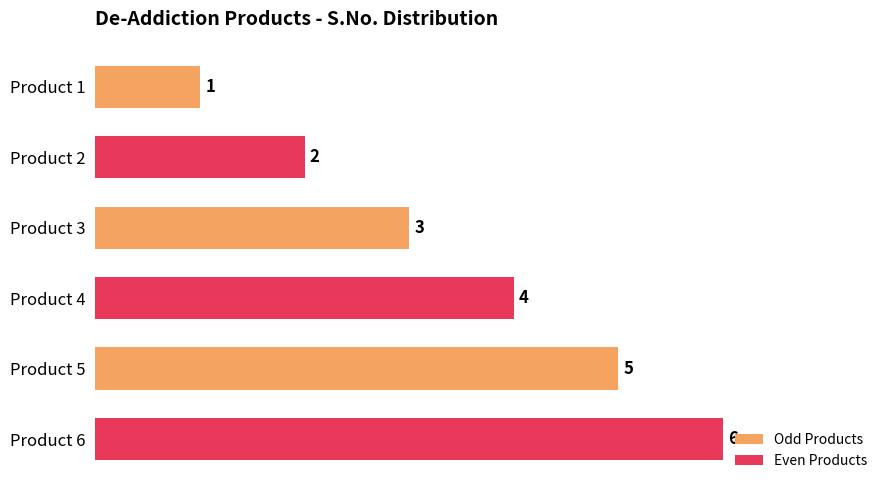

Count the values in the range 2 to 5.

4